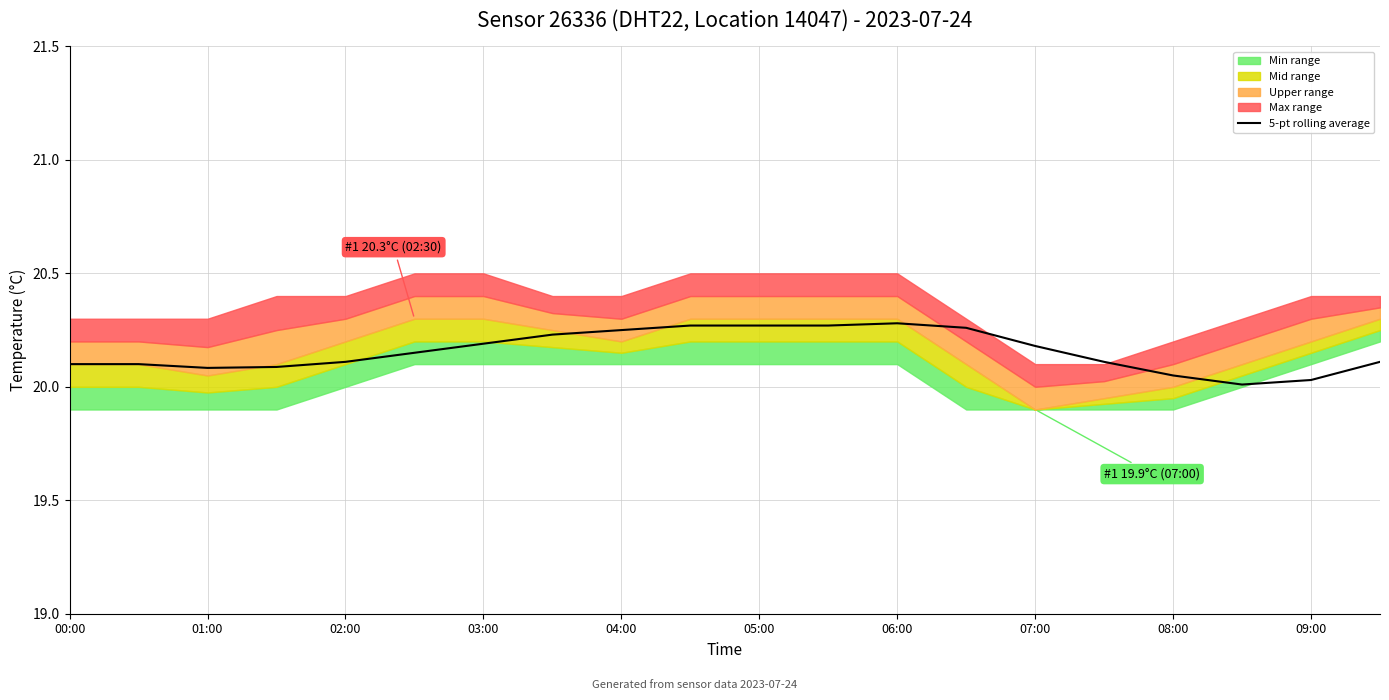

The 5-pt rolling average series shows 20.1 at 01:00. True or false?

True